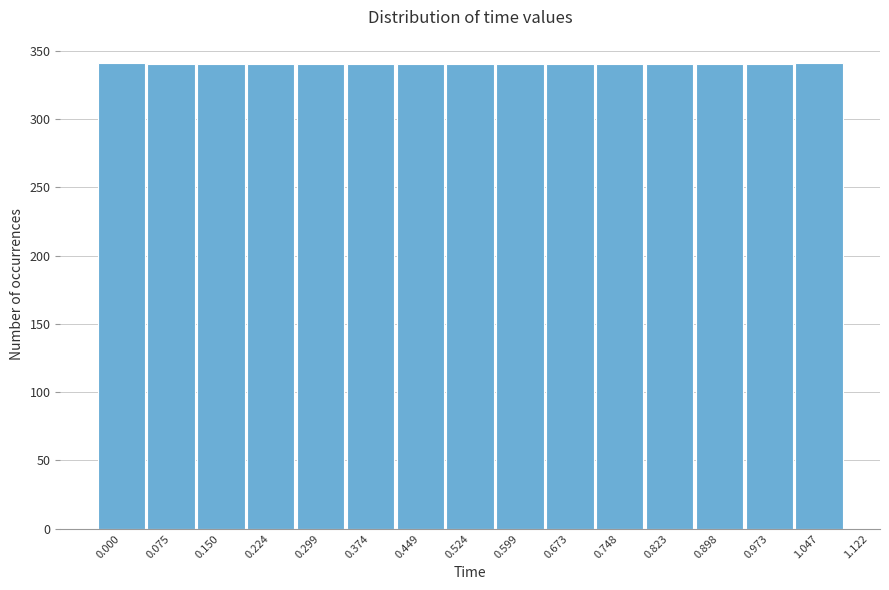

What is the ratio of the value at 0.075 to the value at 0.000?

1.0